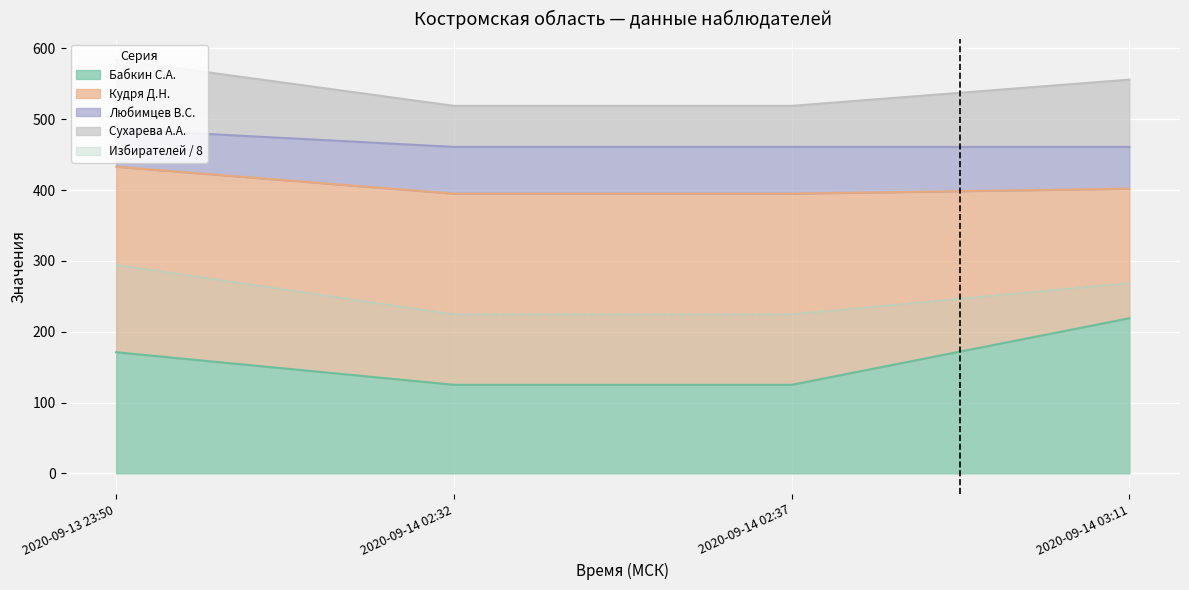

What is the value of the Кол-во избирателей в списке point at the 1st from the left?

294.5